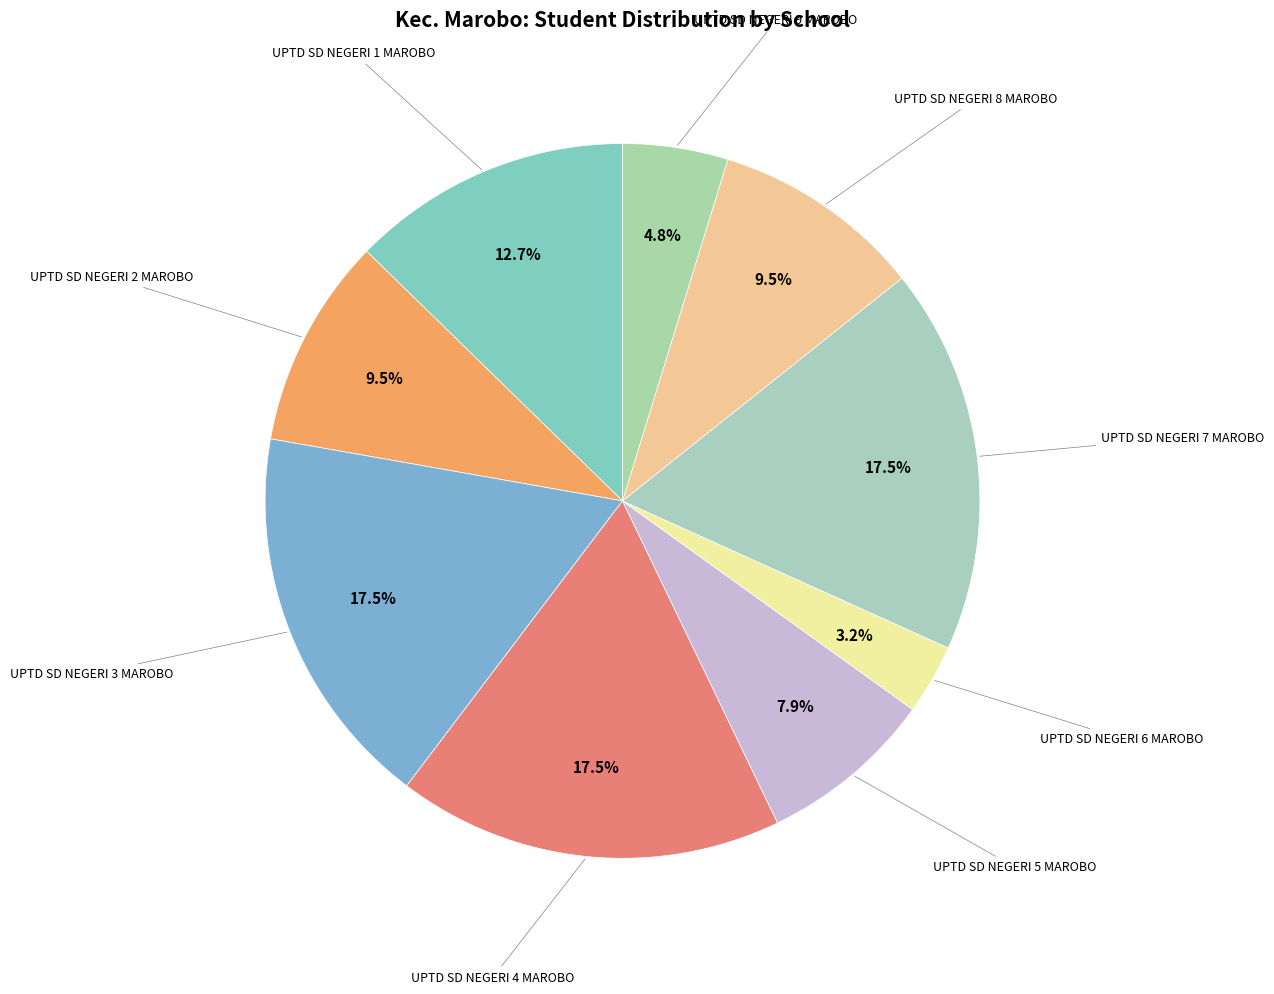

The UPTD SD NEGERI 1 MAROBO slice represents 24% of the pie. True or false?

False